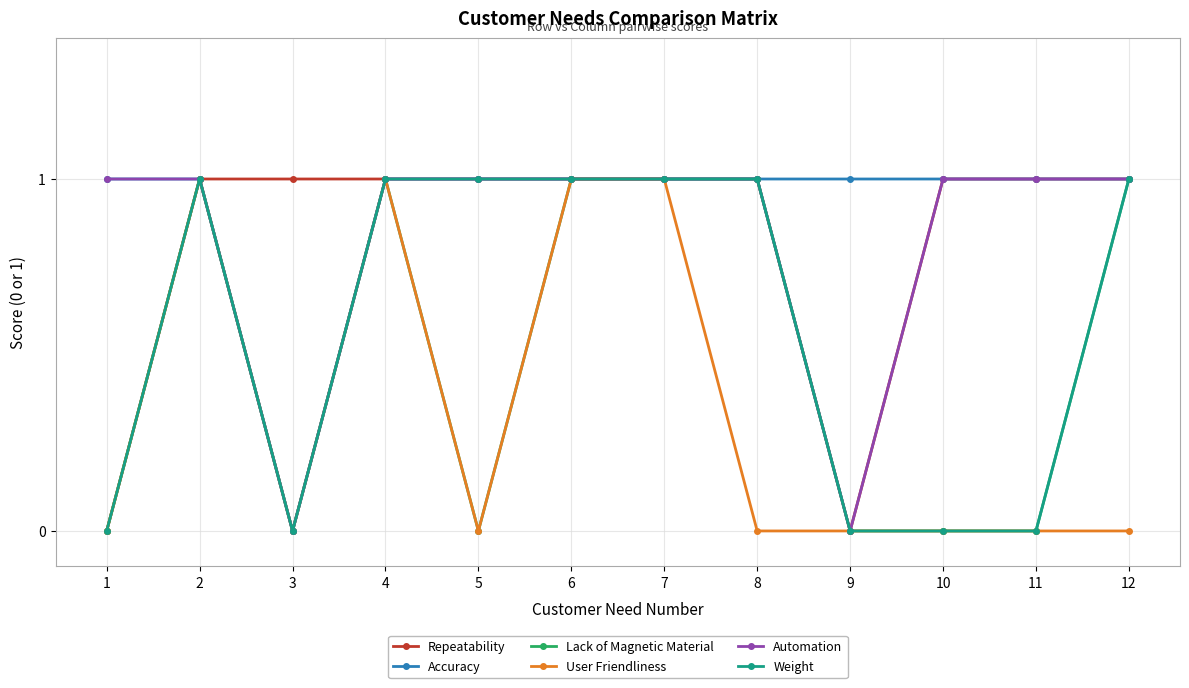

The Lack of Magnetic Material series shows 1 at 12. True or false?

True